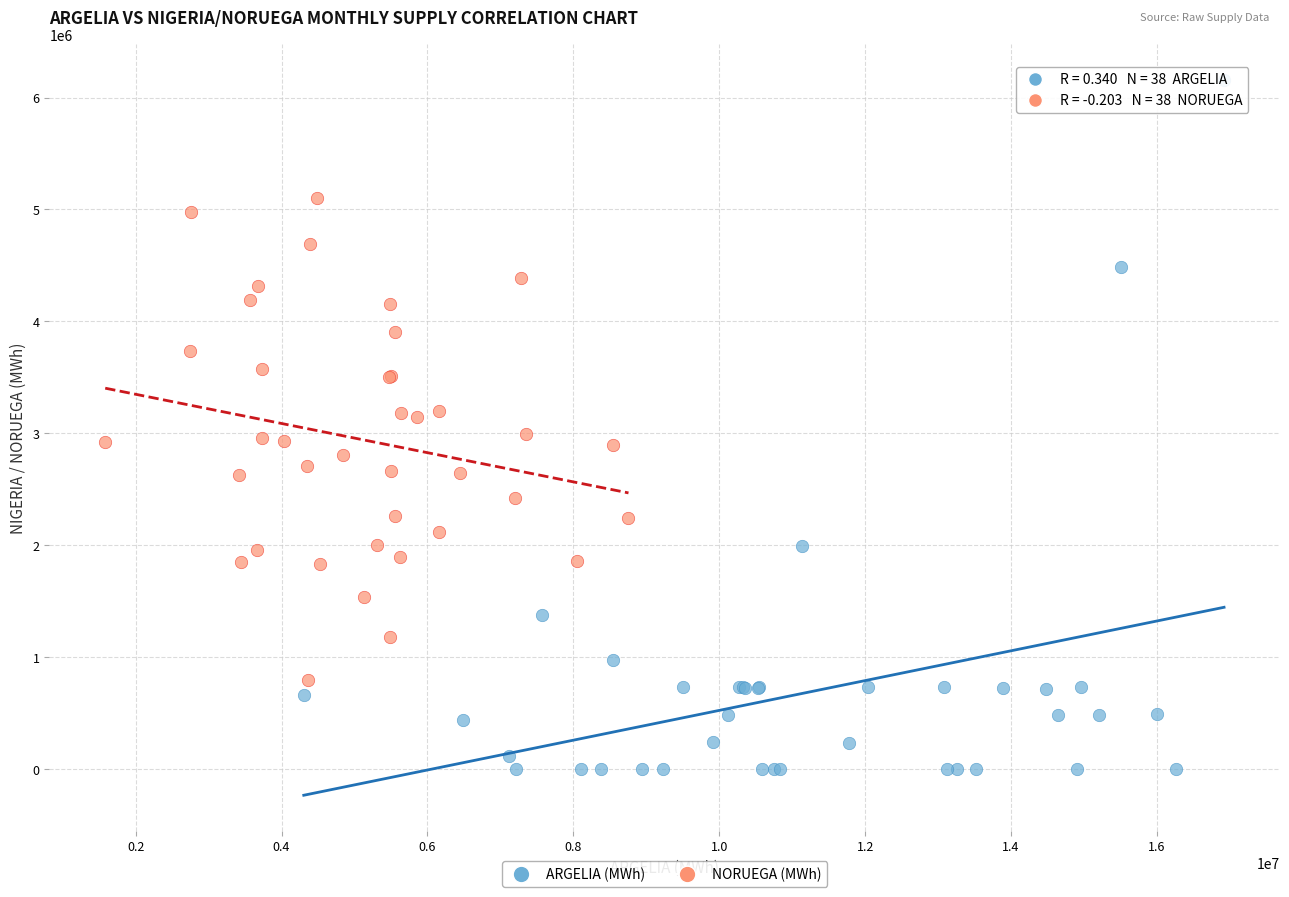

Which series has the widest spread of Y values?

ARGELIA (MWh)